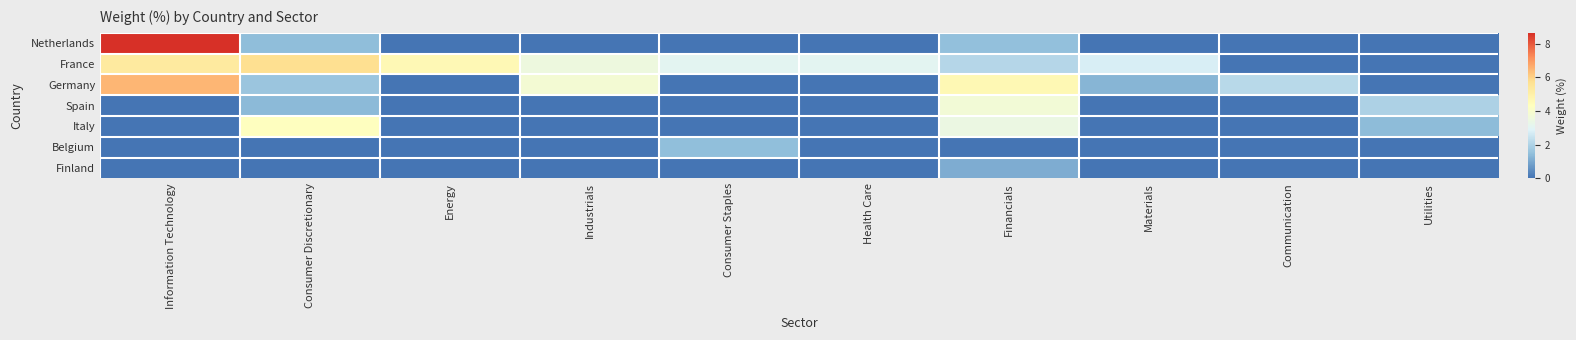

Which series has the largest total across all categories?

France